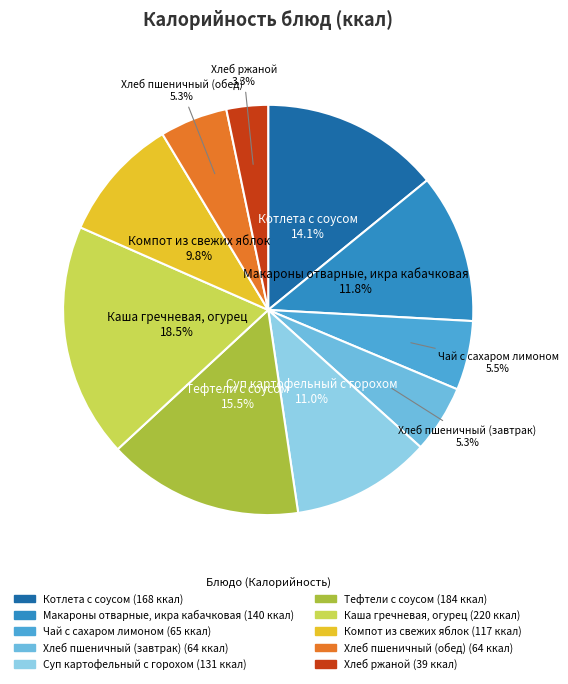

Does Каша гречневая, огурец account for over 50% of the chart?

No